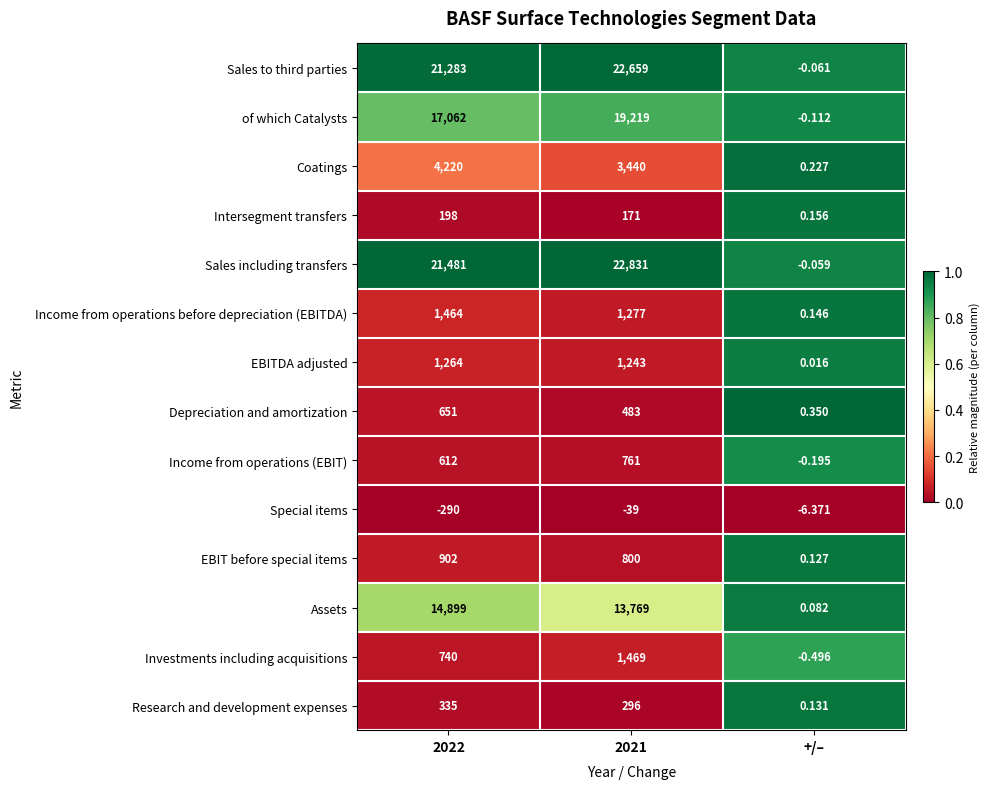

At which label does Intersegment transfers reach its minimum?

+/–